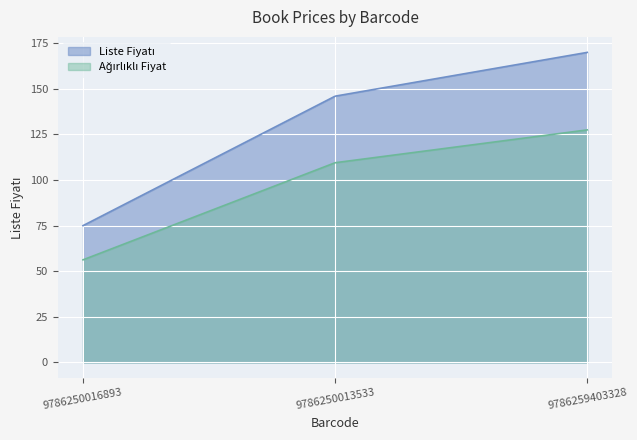

Does the chart display data point markers on the line(s)?

No